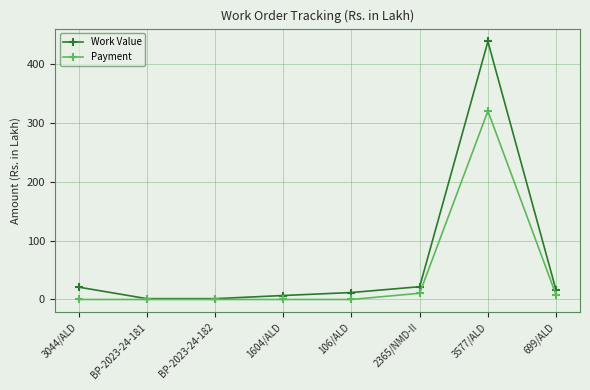

True or false: Work Value has a value of 6.8 at 1604/ALD.

True